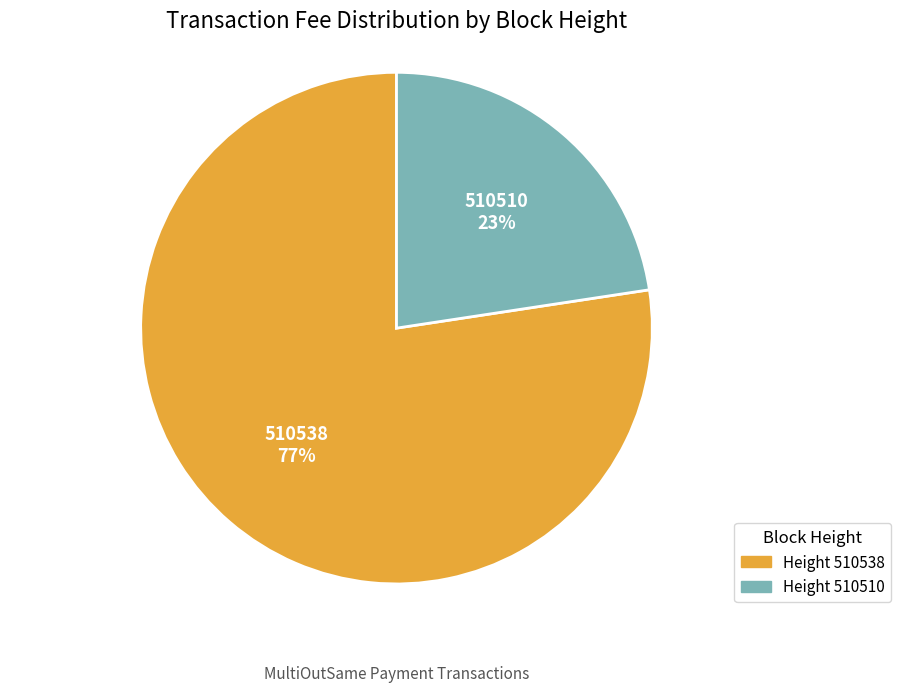

Combined, do Height 510510 and Height 510538 account for over 50%?

Yes